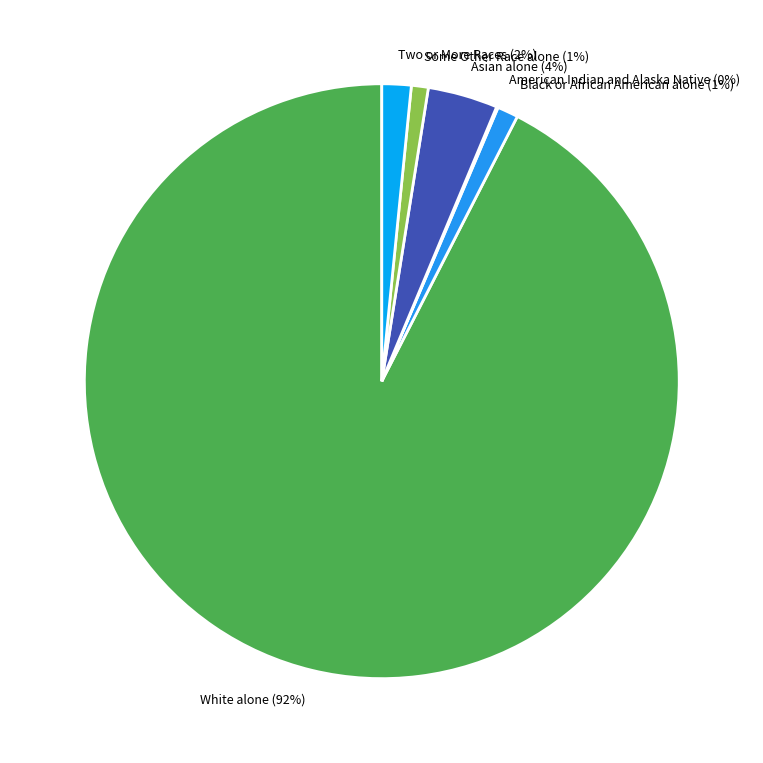

Between White alone and Two or More Races, which is larger?

White alone